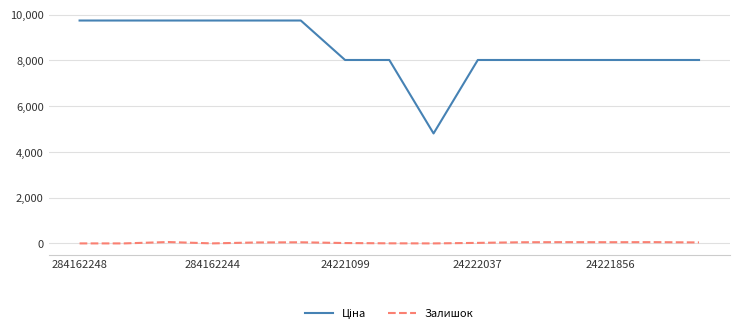

Does the chart have visible grid lines?

Yes